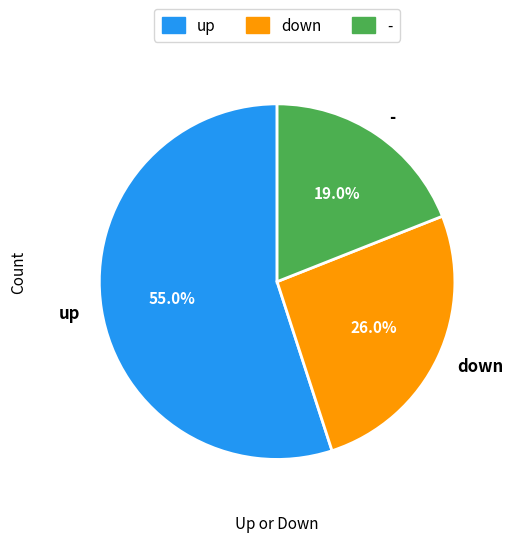

Count the number of slices in the pie.

3